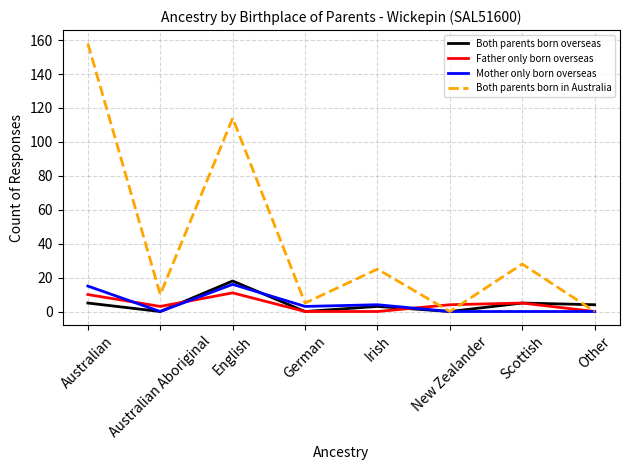

At how many categories does at least one series exceed 86?

2